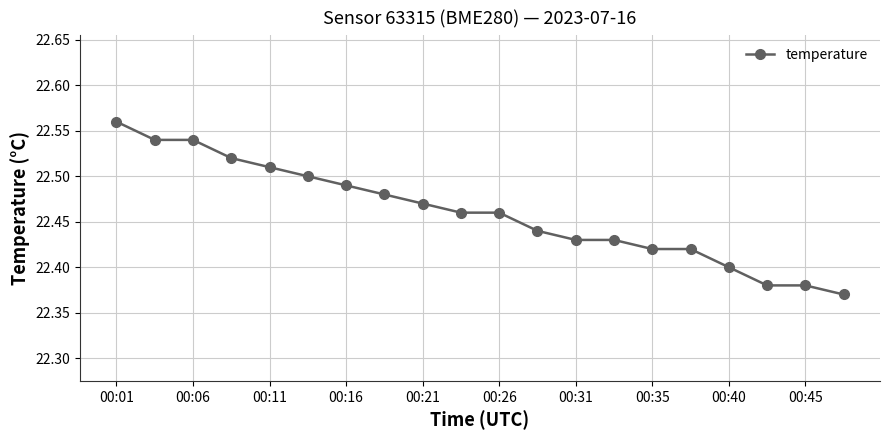

How many values are between 22 and 23?

20